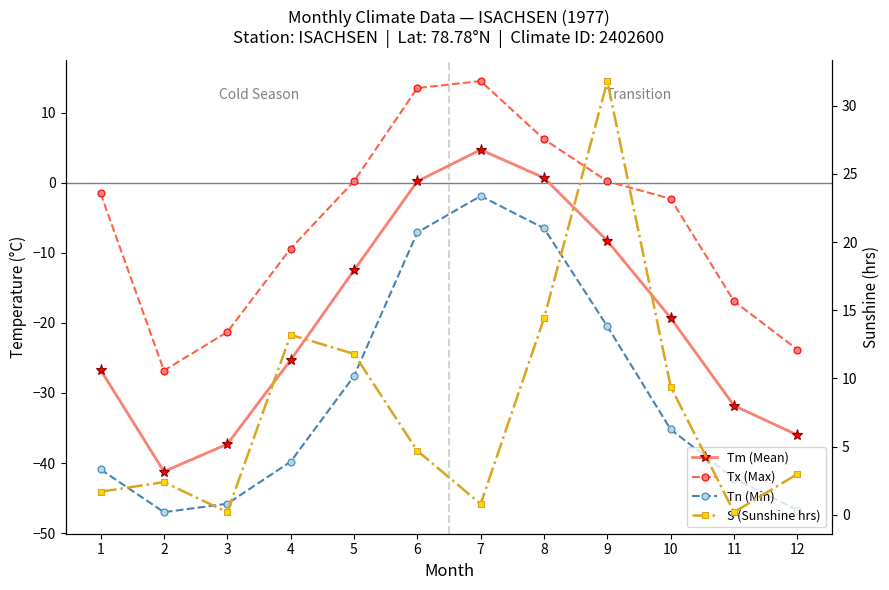

List the labels in order of Tx (Max) value, smallest first.

2, 12, 3, 11, 4, 10, 1, 5, 9, 8, 6, 7